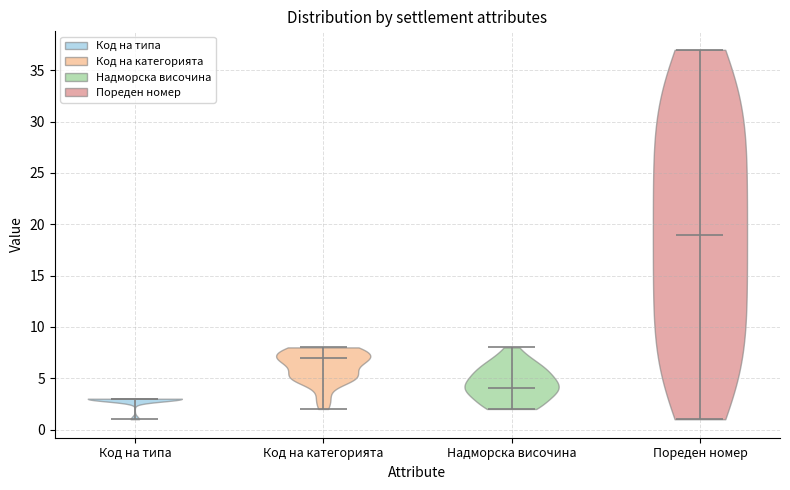

Reading left to right, read every violin against the y-axis: where its median line is, and the lowest and highest points it reaches. The values are not printed on the chart, so give them approximately, as read against the axis.

Код на типа: median line 3, lowest point 1, highest point 3
Код на категорията: median line 7, lowest point 2, highest point 8
Надморска височина: median line 4, lowest point 2, highest point 8
Пореден номер: median line 19, lowest point 1, highest point 37